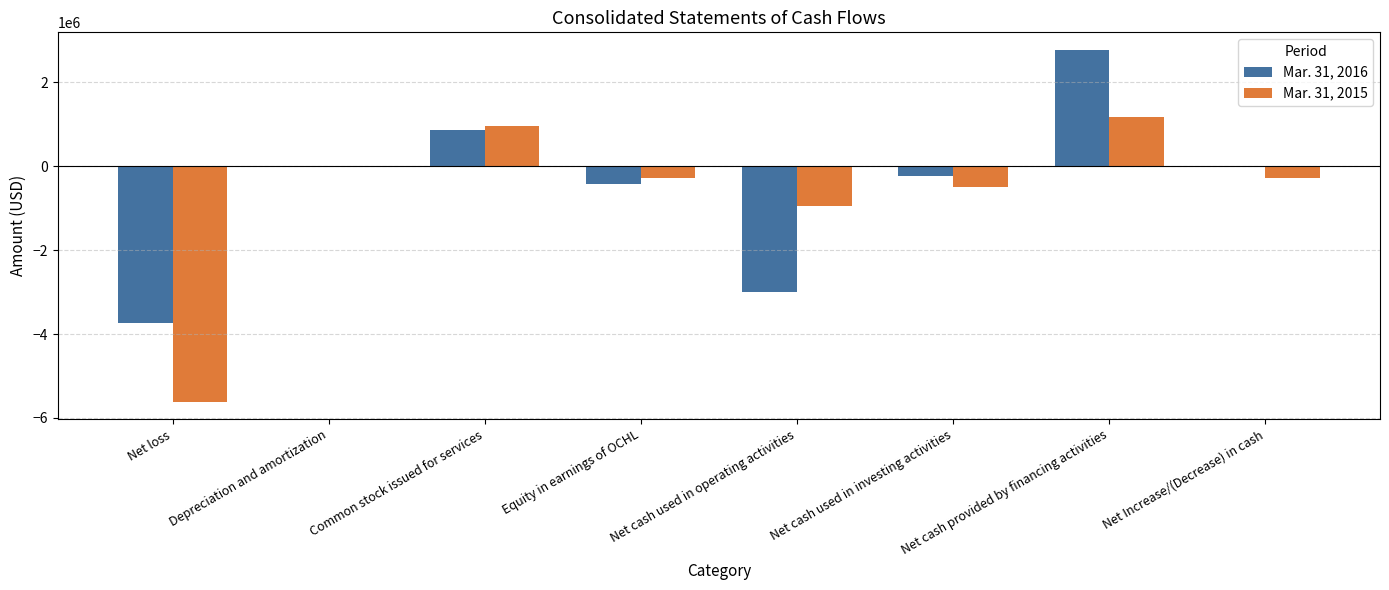

What value does the Mar. 31, 2015 series have at Net cash provided by financing activities, to the nearest 50?

1179500